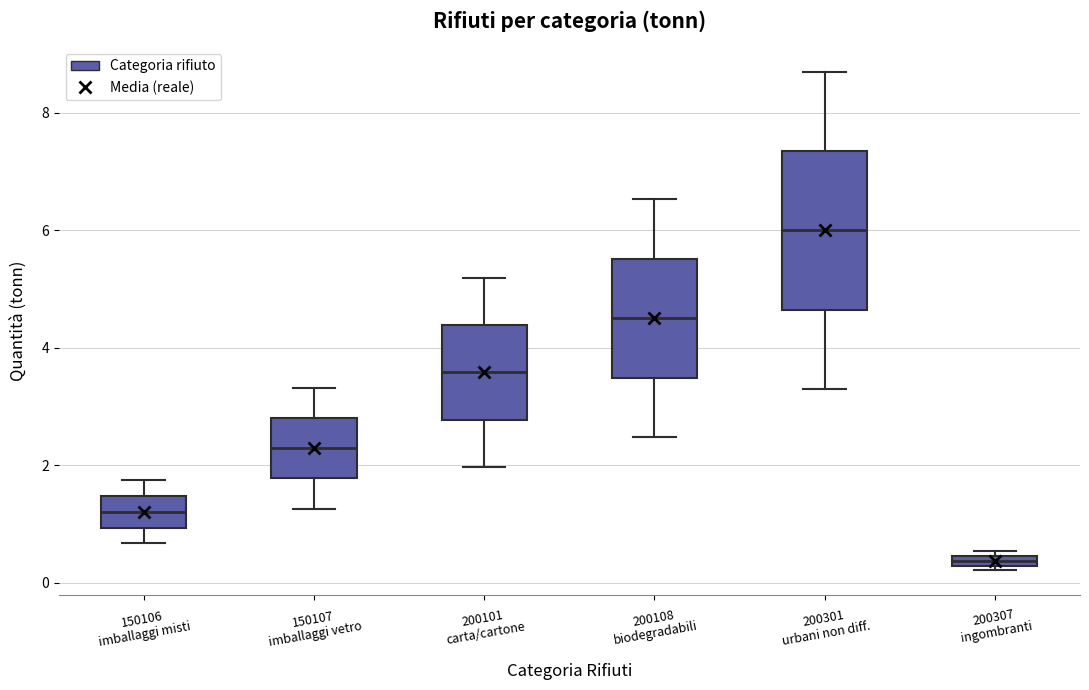

Which box's median line is the lowest?

200307 ingombranti